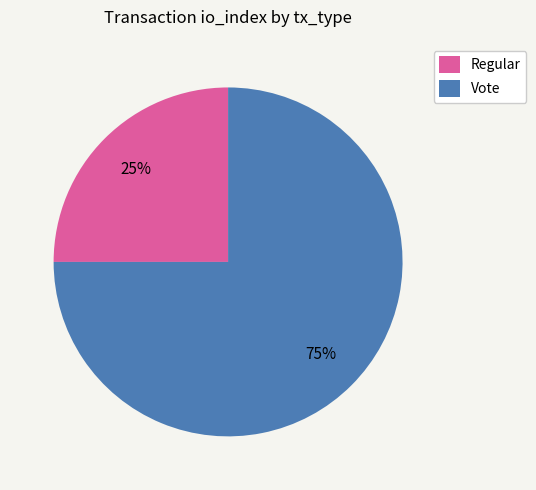

Combined, do Regular and Vote account for over 50%?

Yes